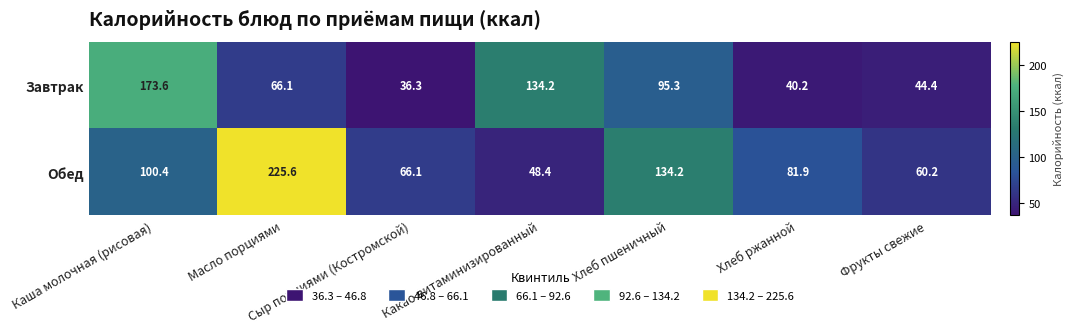

Count the number of categories in the chart.

7